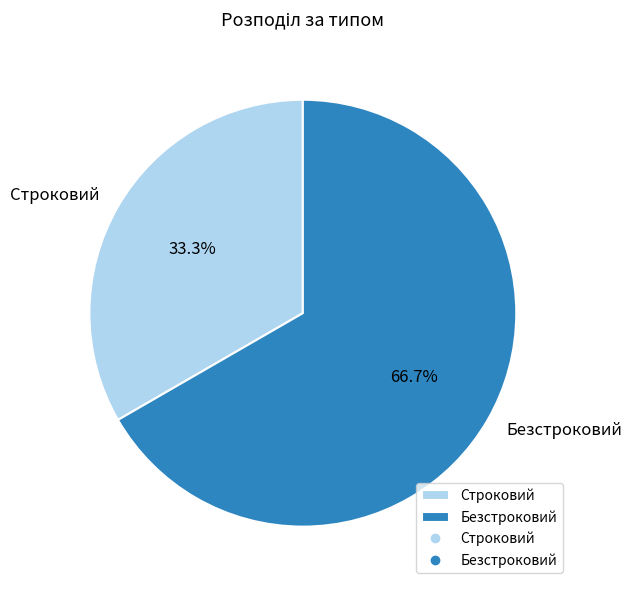

To the nearest percent, what portion does Безстроковий represent?

67%